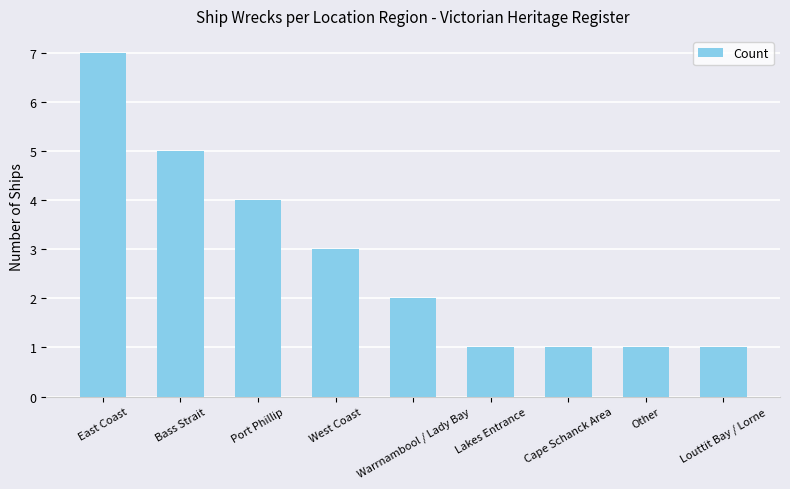

What is the difference between the second highest and minimum values?

4